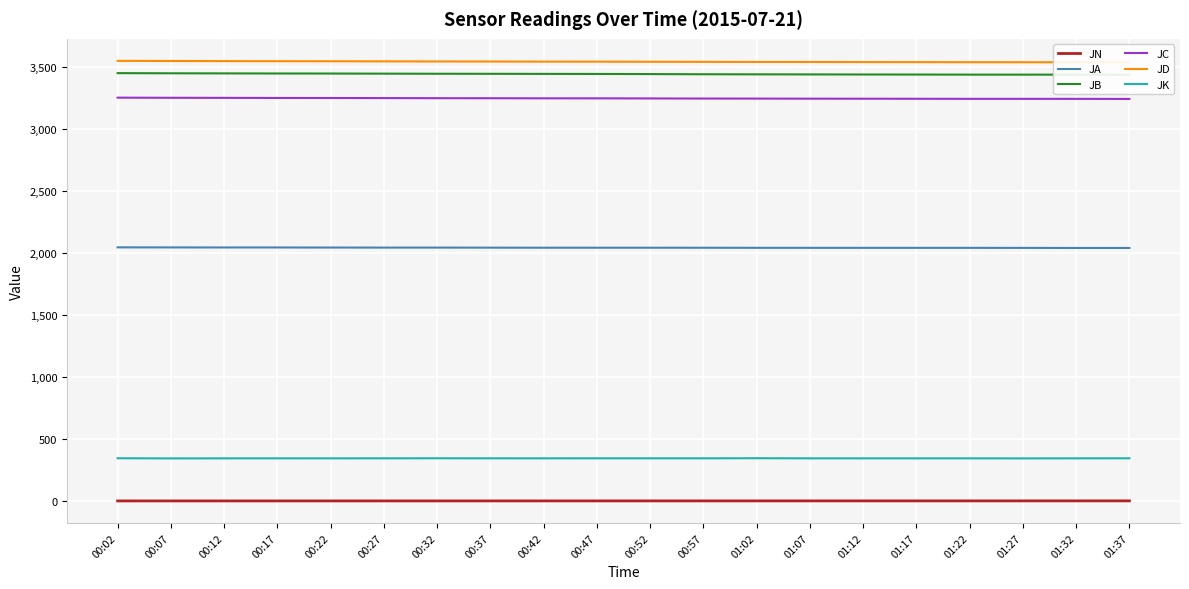

What is the sum of all JN values?

25.5